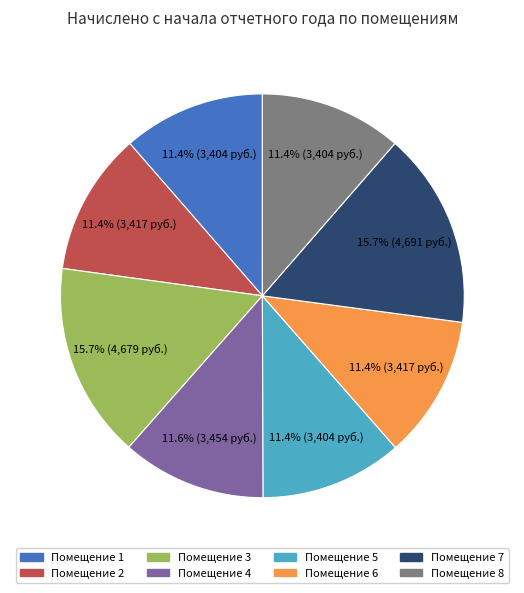

Is there any slice that represents more than half of the pie?

No